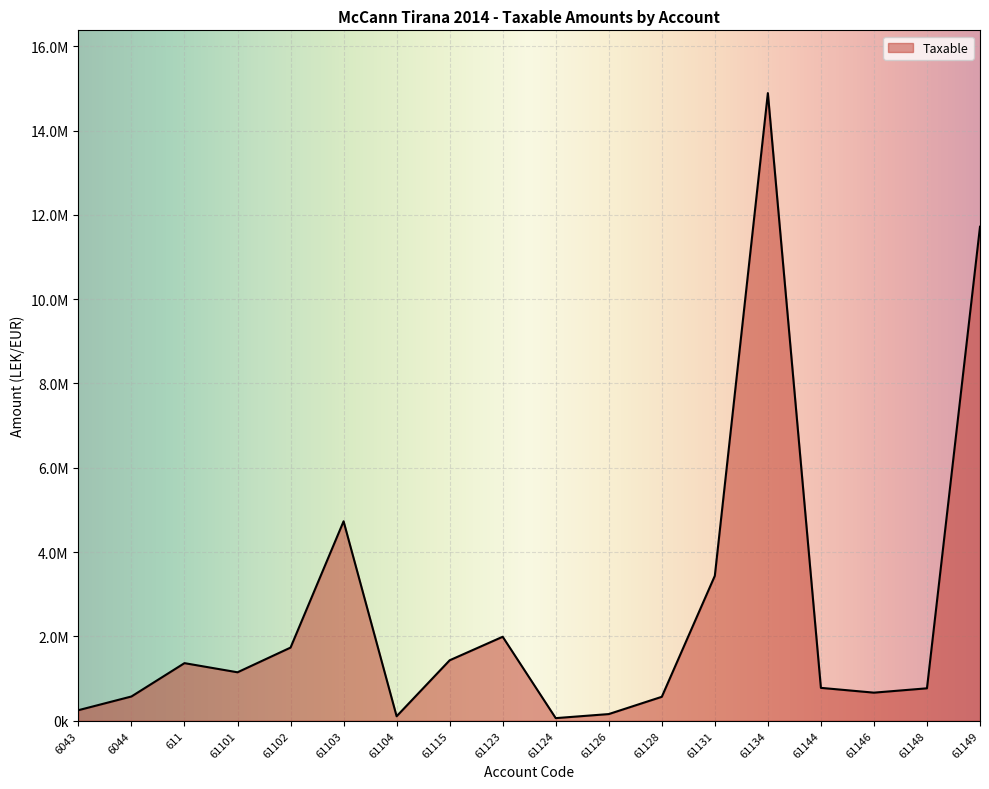

Does the chart display data point markers on the line(s)?

No